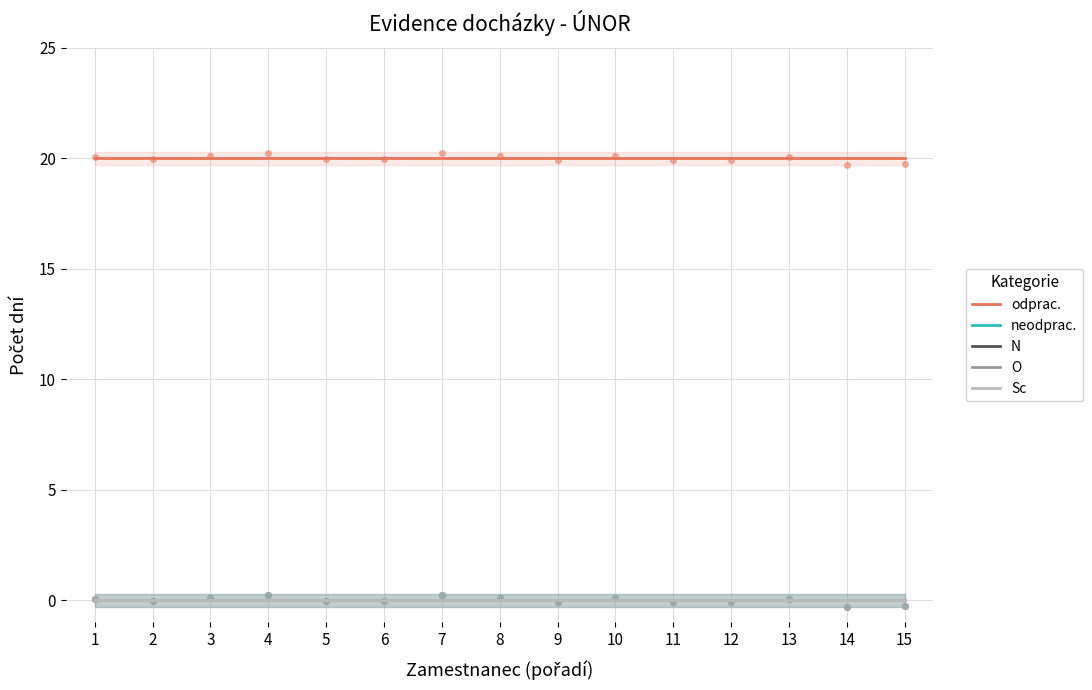

At which category does the chart reach its peak across all series?

1